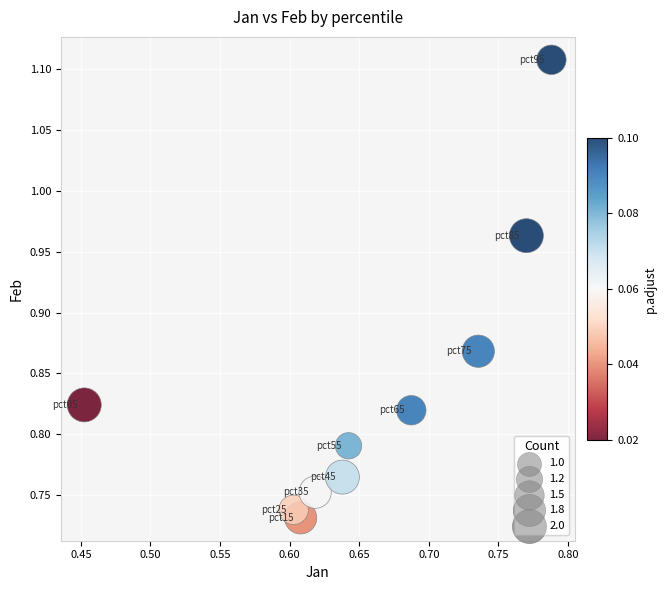

What is the range of X values (max minus min)?

0.3